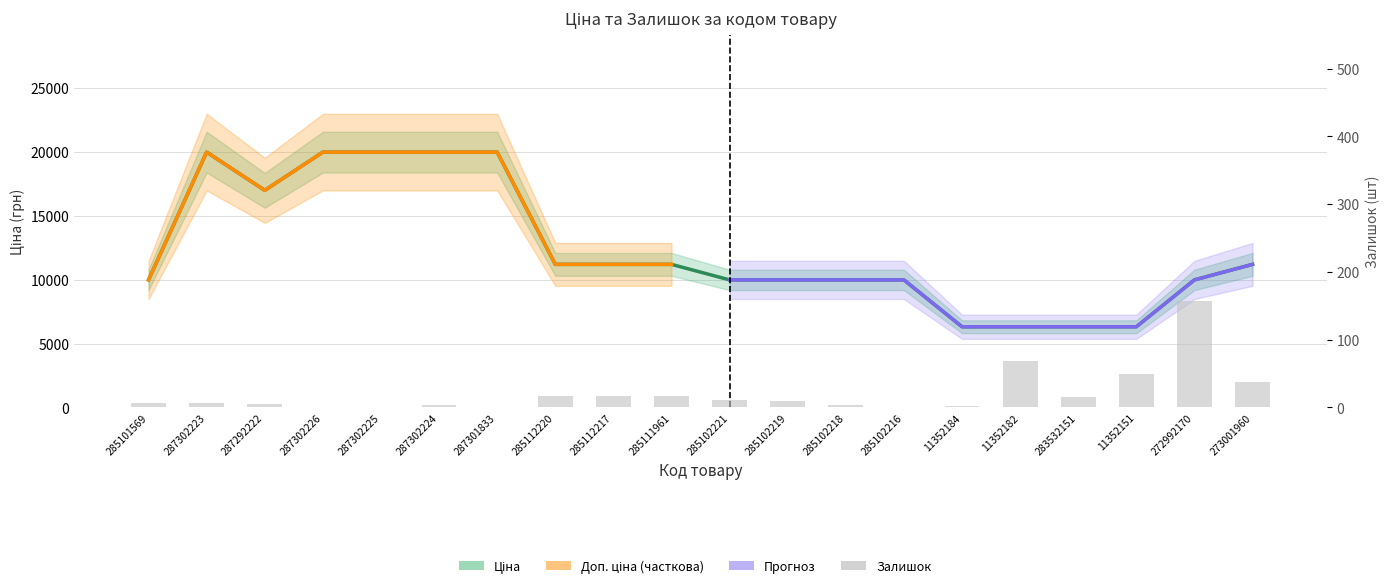

Between 273001960 and 11352151, which is larger?

273001960